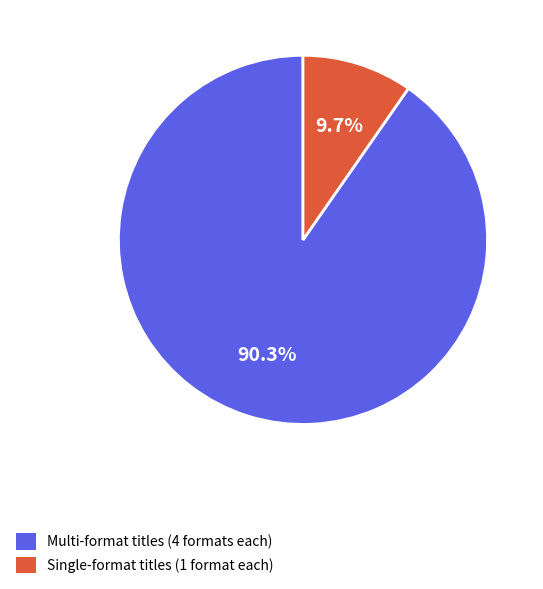

Rank the categories by value from highest to lowest.

Multi-format titles (4 formats each), Single-format titles (1 format each)